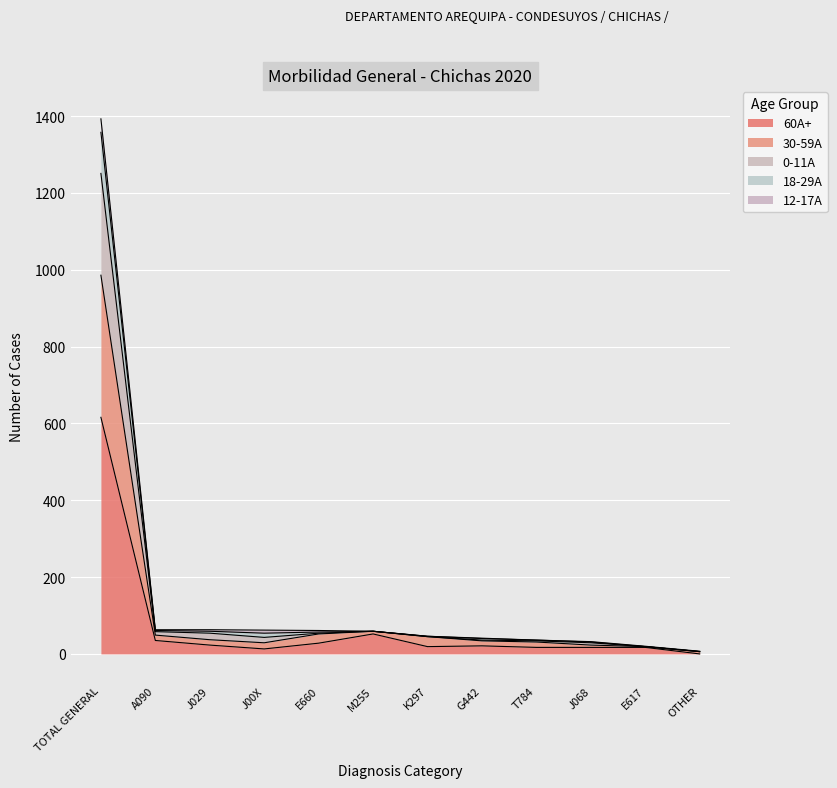

At which label does 30-59A reach its peak?

TOTAL GENERAL